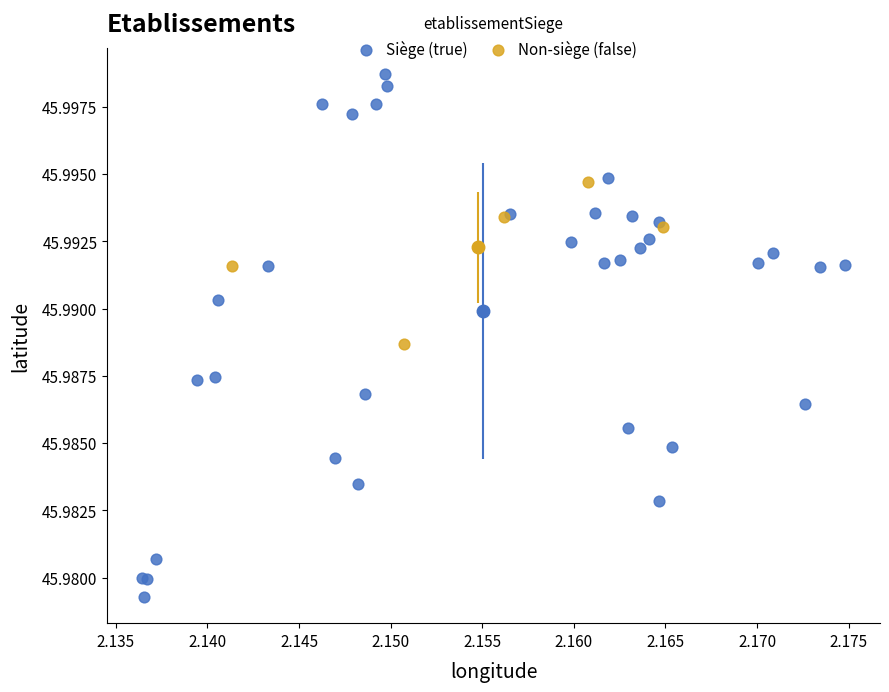

Which series contains the lowest Y value?

Siège (true)